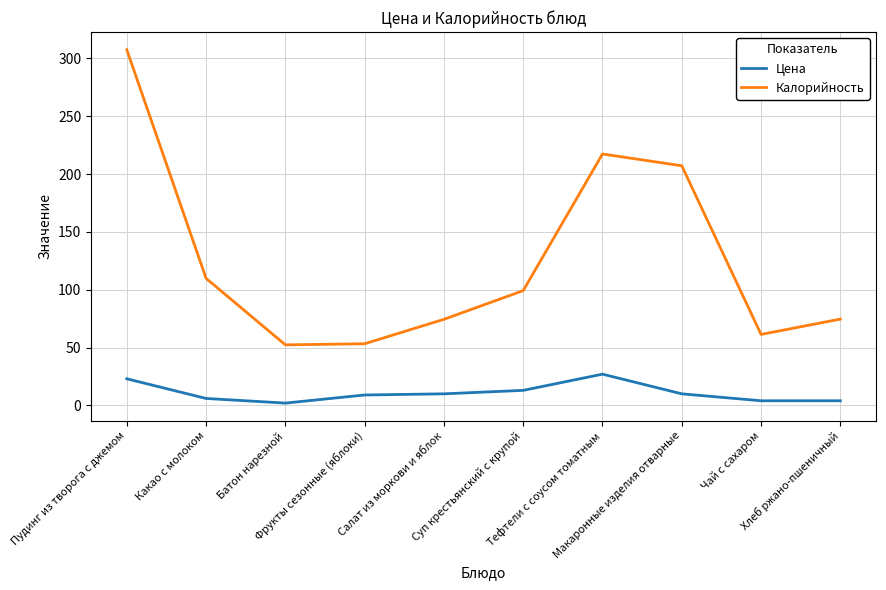

Count the number of categories in the chart.

10